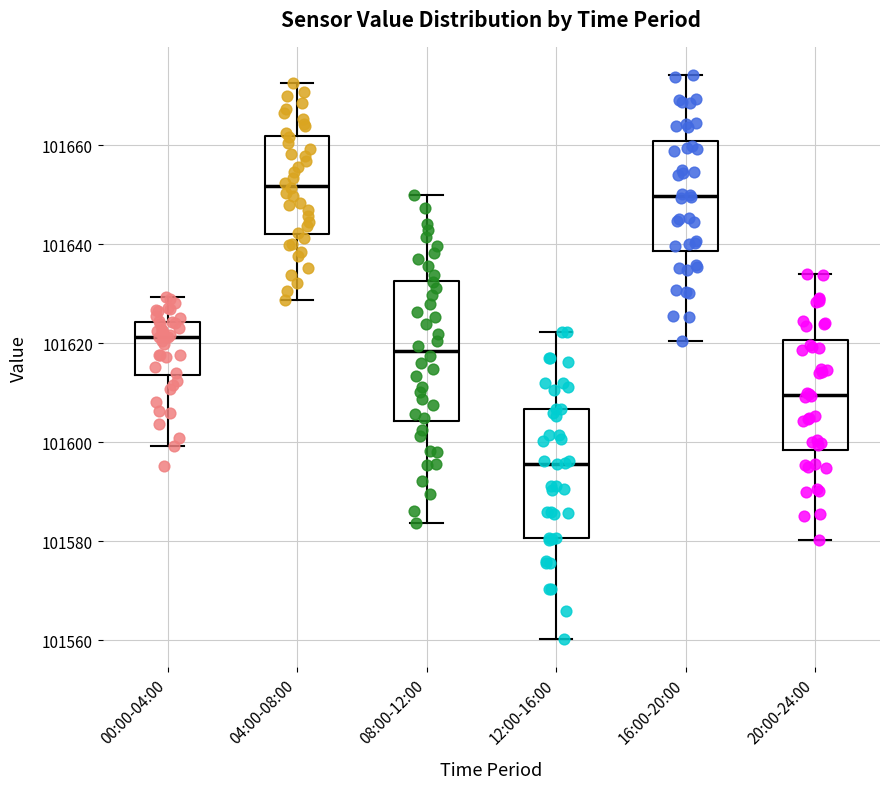

Comparing the boxes themselves (not the whiskers), which one is the tallest?

08:00-12:00